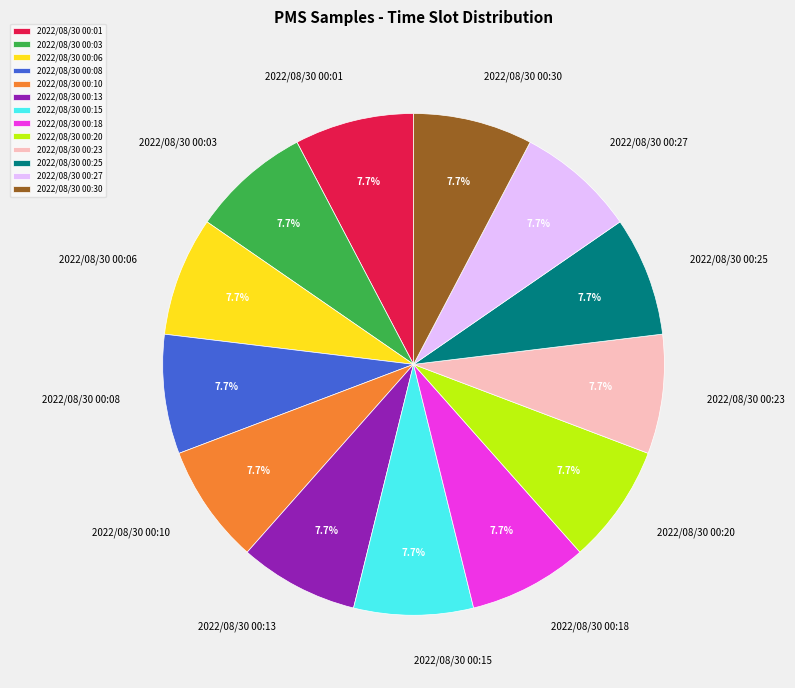

Does 2022/08/30 00:13 account for over 50% of the chart?

No